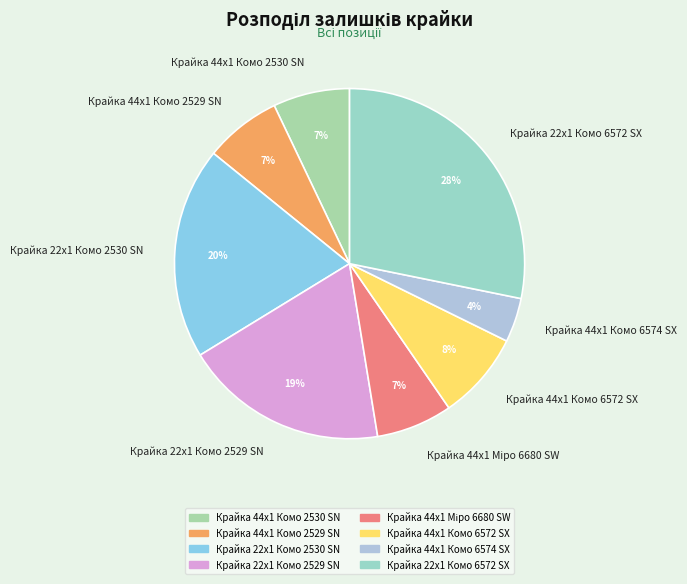

Which slice is the largest?

Крайка 22x1 Комо 6572 SX